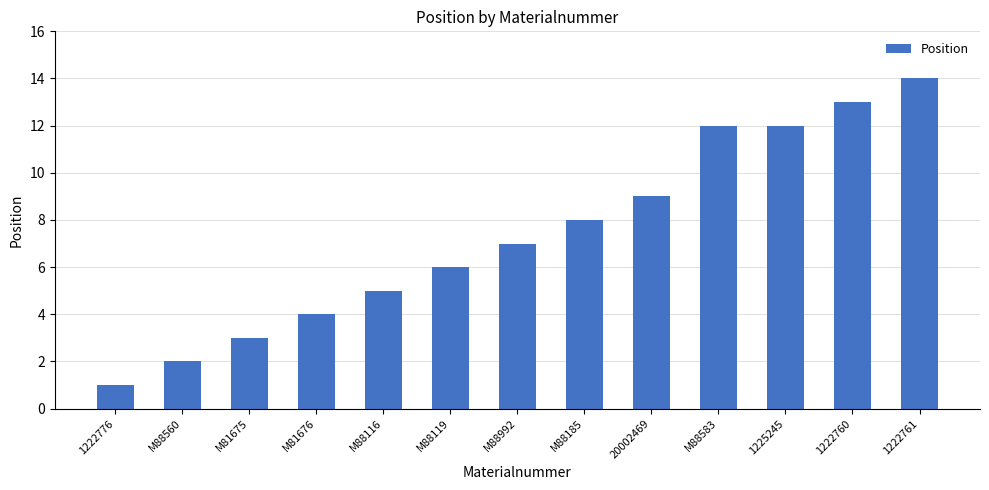

What is the difference between the second highest and second lowest values?

11